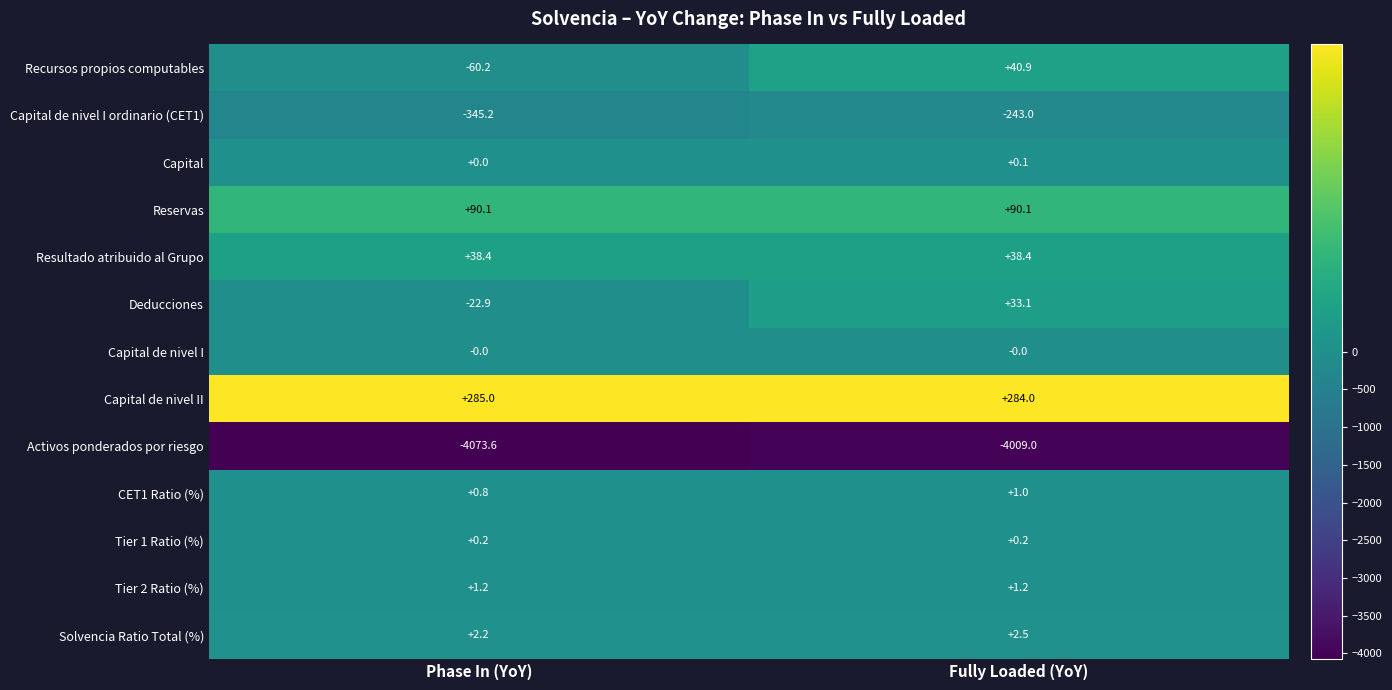

What is the total value across all series at Phase In (YoY)?

-4084.0